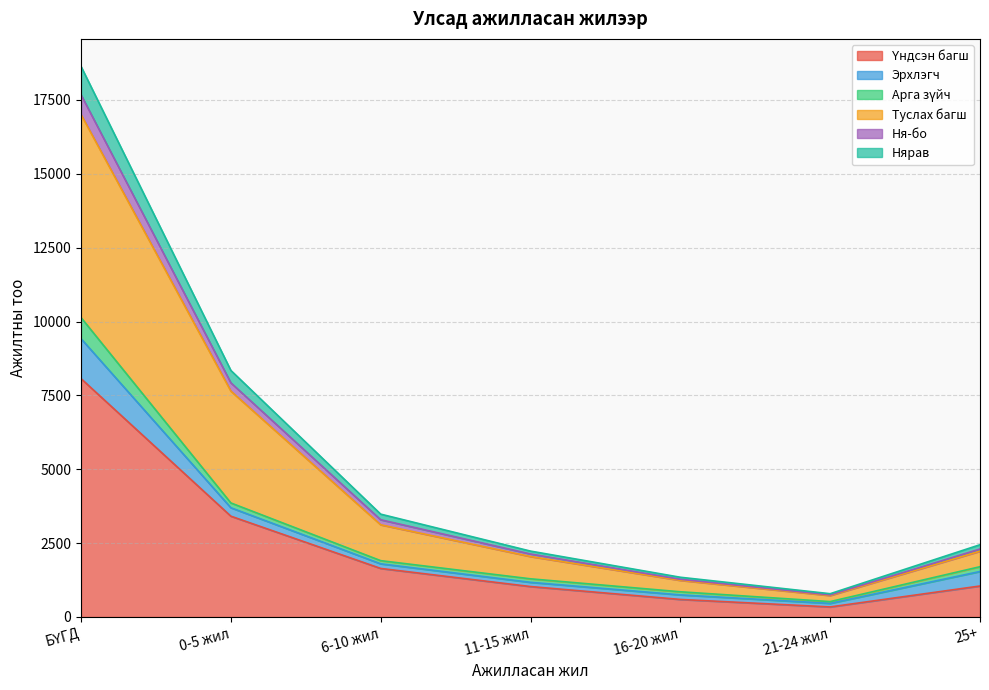

Where is Үндсэн багш nearest to the value 4204?

0-5 жил